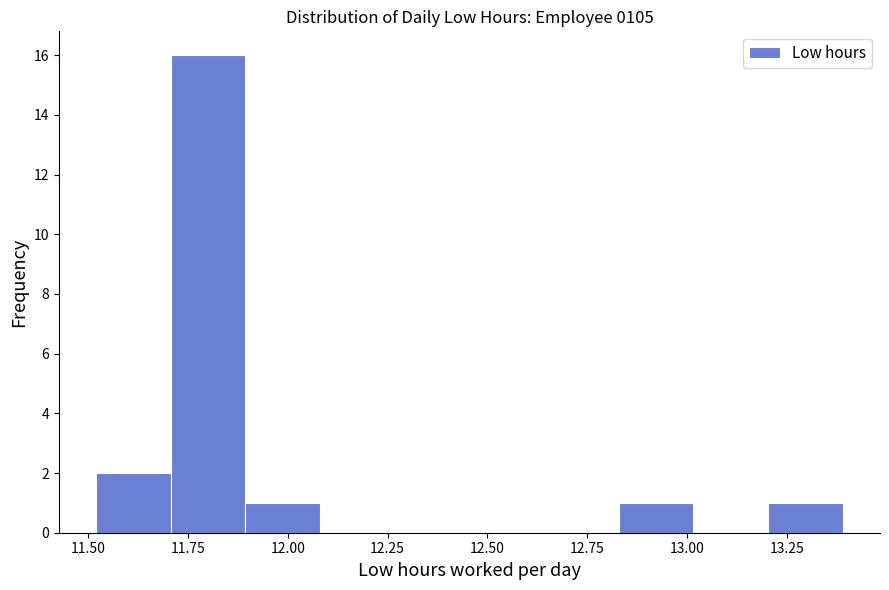

Read against the x-axis, roughly where is the centre of the tallest bar?

11.80